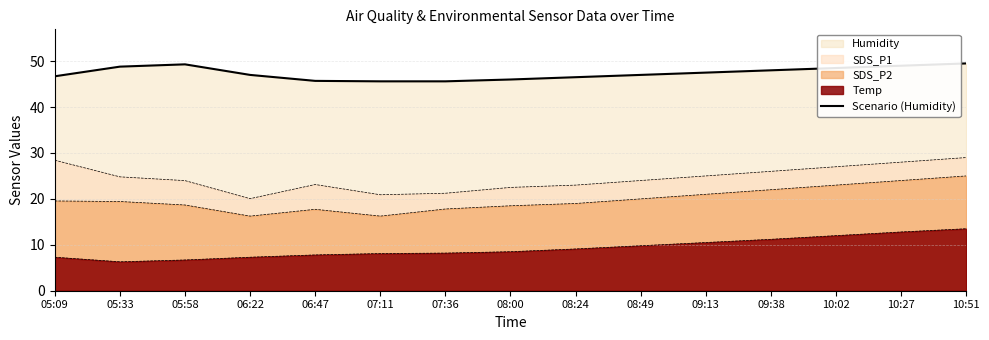

Reading left to right, what are all the values shown in this chart?

46.7	48.8	49.3	47.0	45.7	45.6	45.6	46.0	46.5	47.0	47.5	48.0	48.5	49.0	49.5